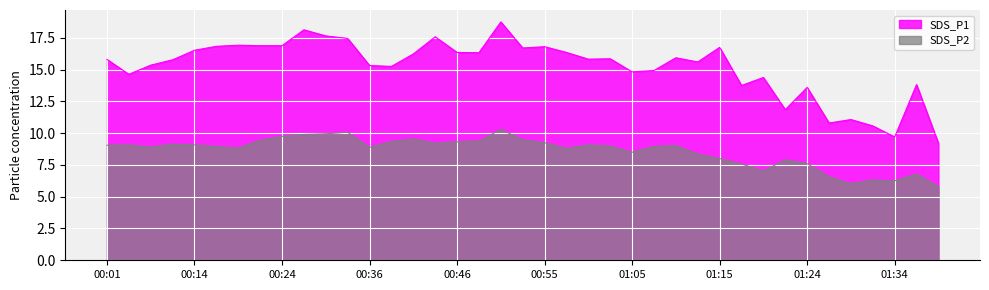

At which category does the chart reach its peak across all series?

00:50